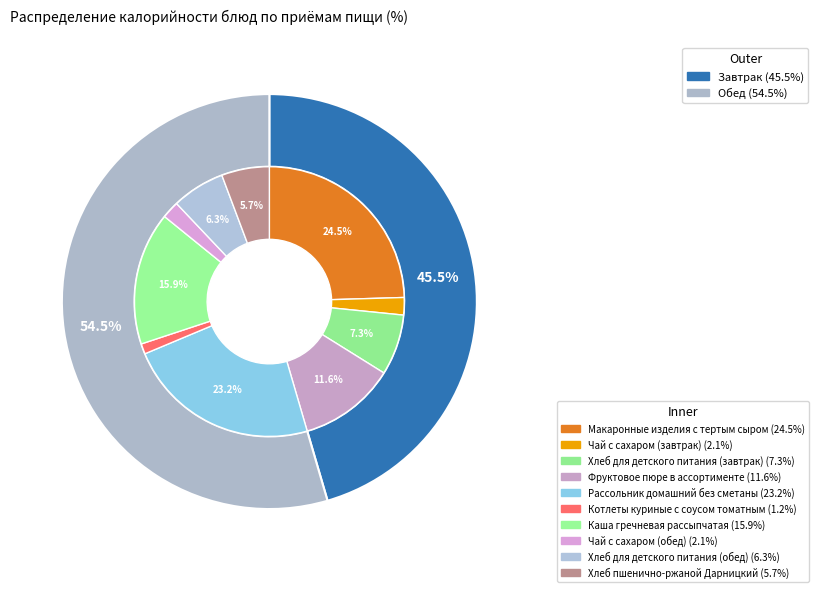

What is the largest slice in the pie chart?

Макаронные изделия с тертым сыром